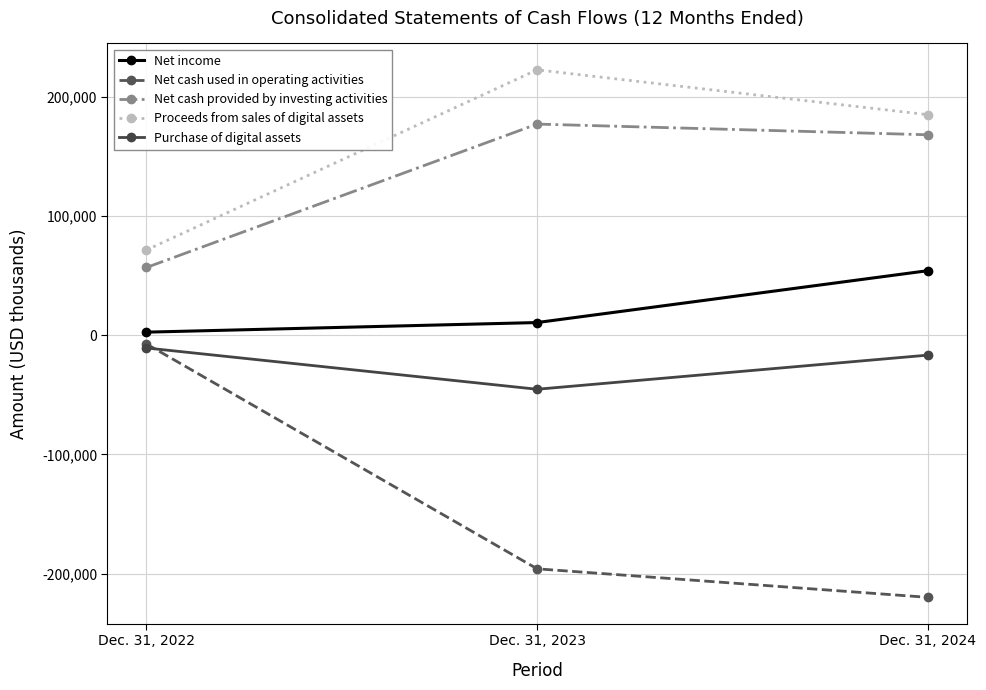

Reading right to left, transcribe all the data shown in this chart.

Net income: 53963	10495	2442
Net cash used in operating activities: -219874	-195970	-7444
Net cash provided by investing activities: 167933	176896	56674
Proceeds from sales of digital assets: 184794	222393	71354
Purchase of digital assets: -16824	-45429	-10825